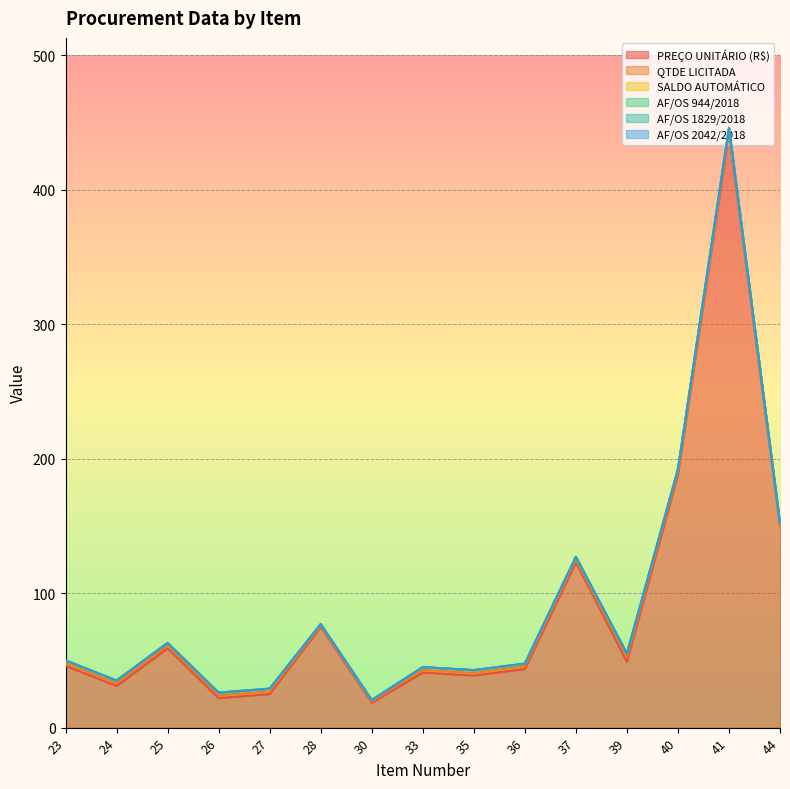

At which label does SALDO AUTOMÁTICO reach its minimum?

28